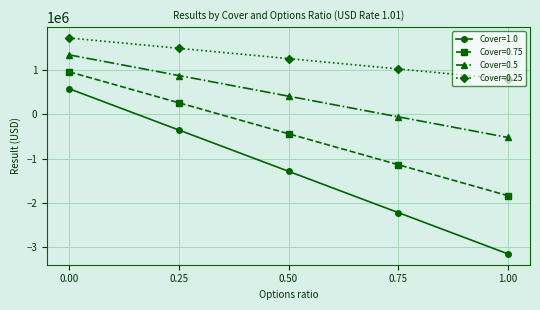

Which series has the largest range (max minus min)?

Cover=1.0